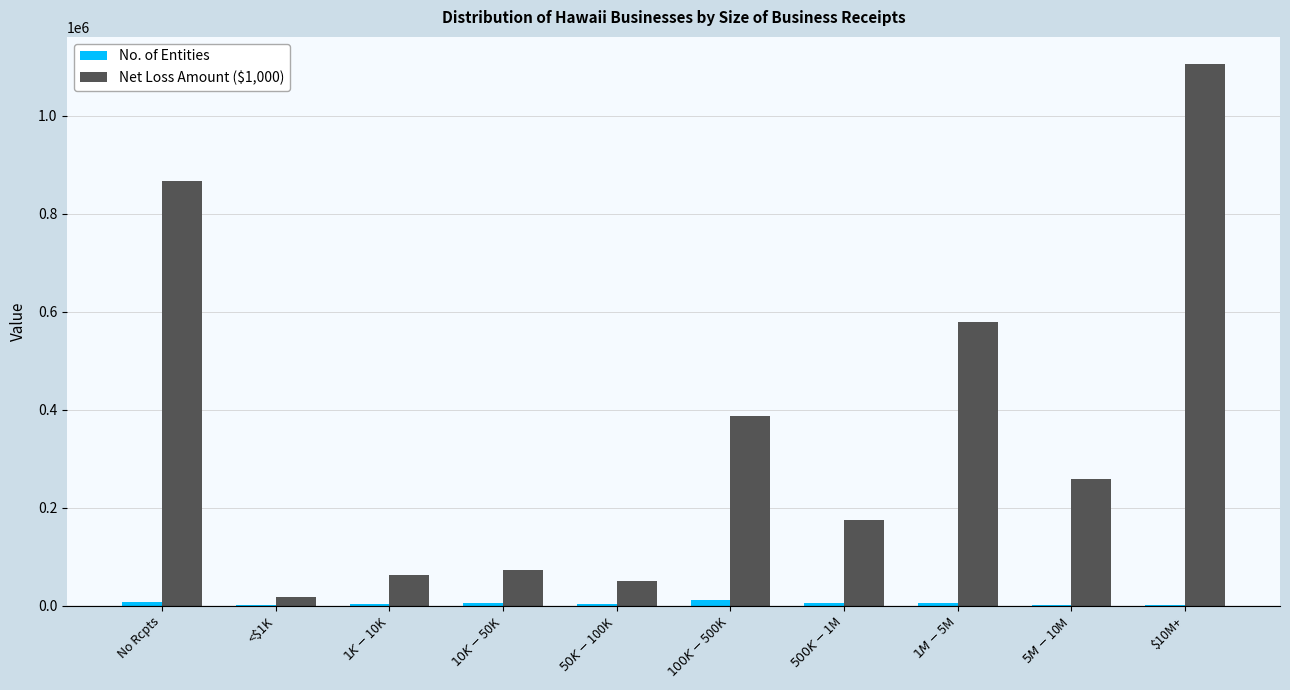

Which series has the largest total across all categories?

Net Loss Amount ($1,000)